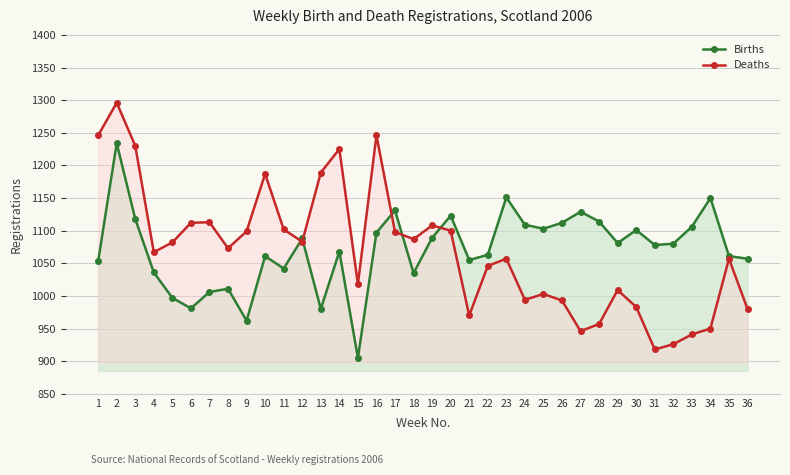

Is it true that Deaths equals 1189 at 13?

True